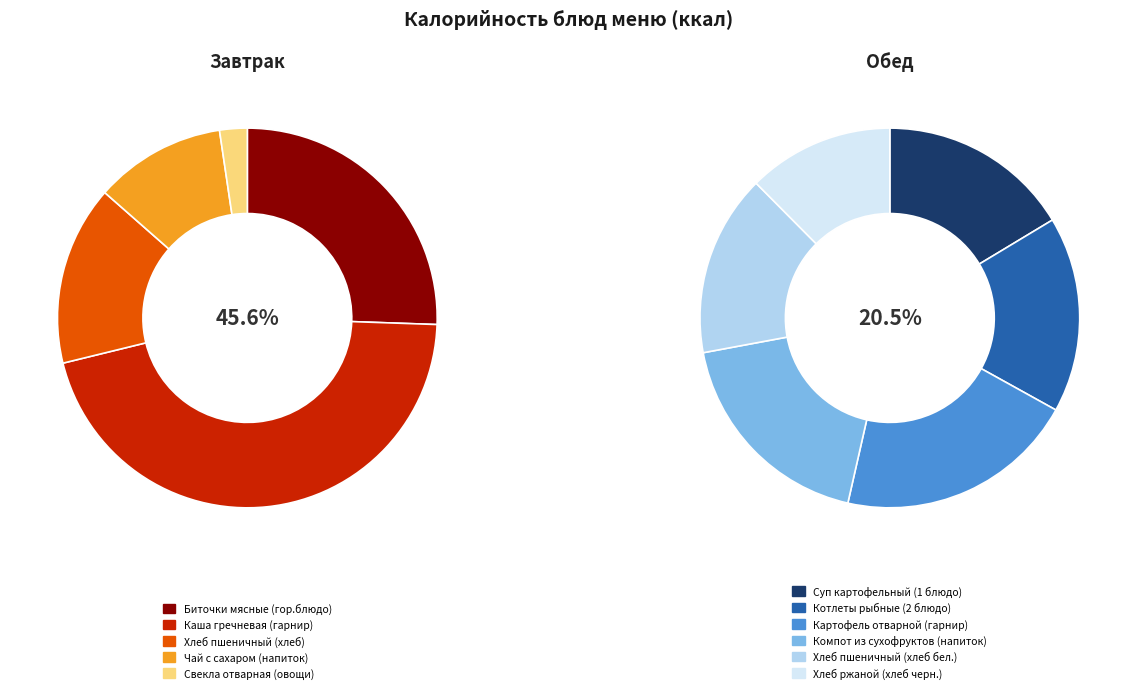

Do Картофель отварной (гарнир) and Компот из сухофруктов (напиток) together represent more than half of the pie?

No